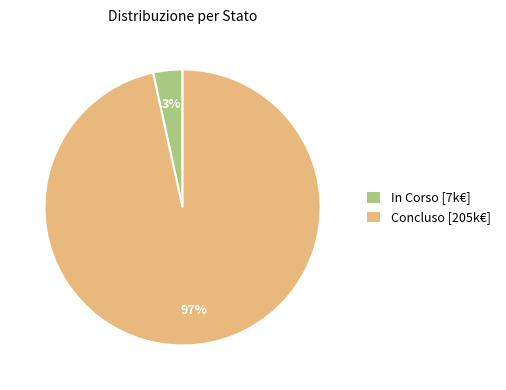

Which category accounts for the majority?

Concluso [205k€]